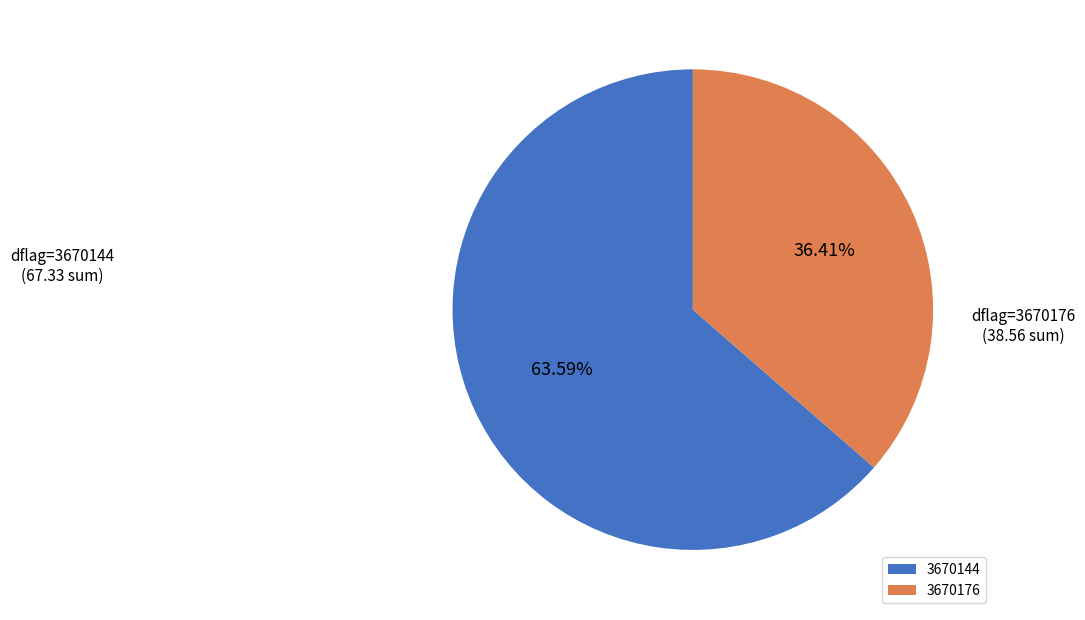

What percentage do 3670176 and 3670144 together represent?

100.0%